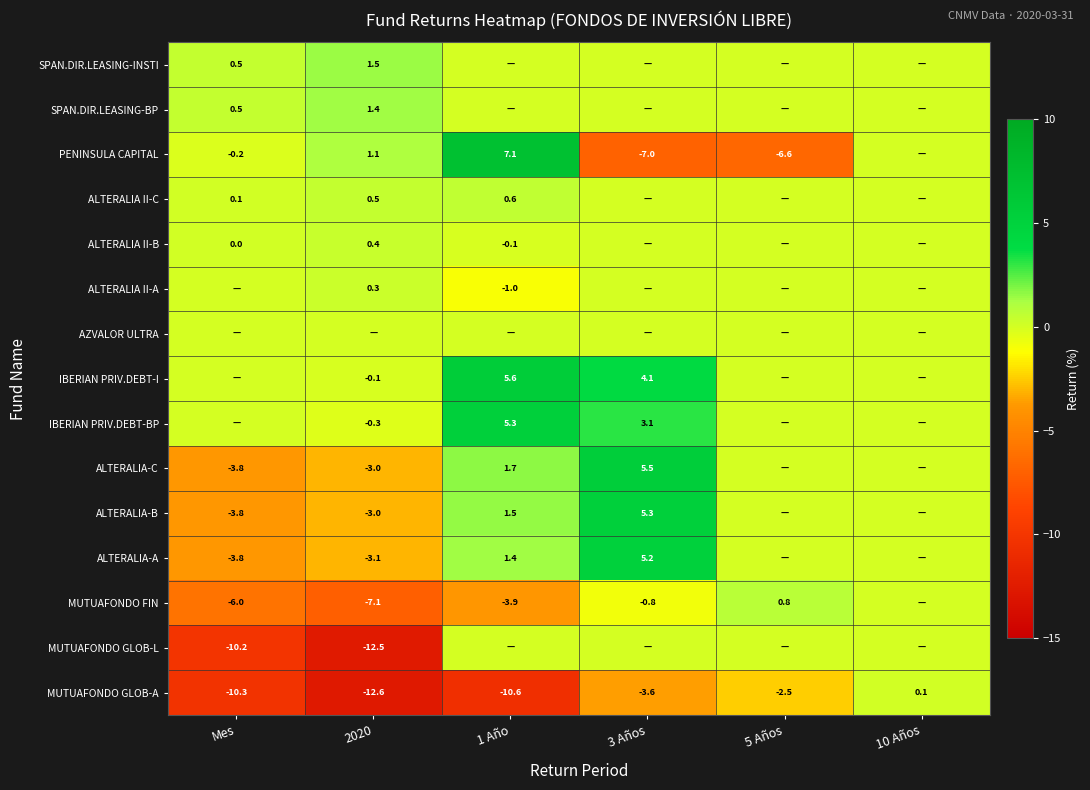

What is the sum of the ALTERALIA-B values at Mes and 1 Año?

-2.3